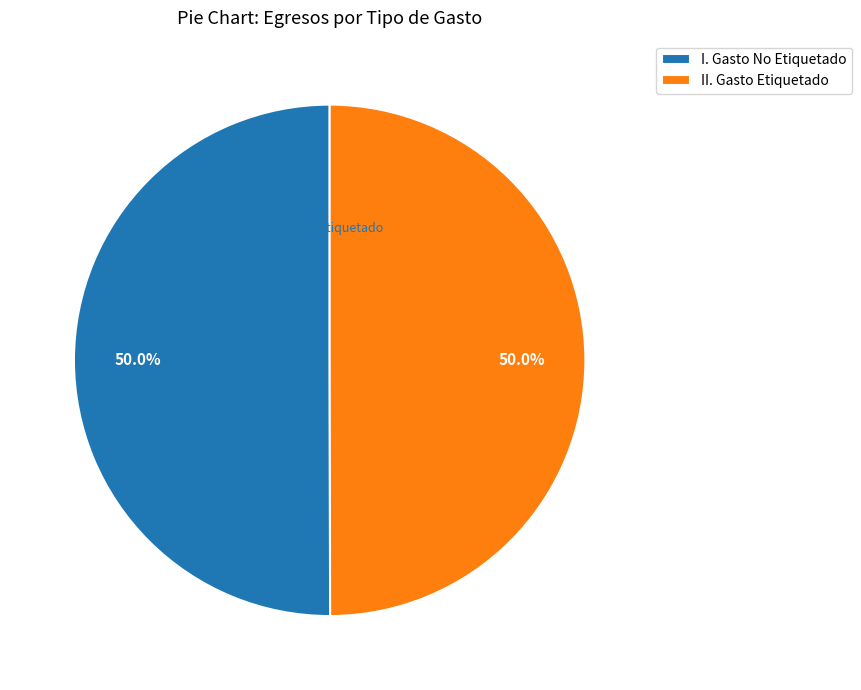

Is II. Gasto Etiquetado the majority of the pie?

No